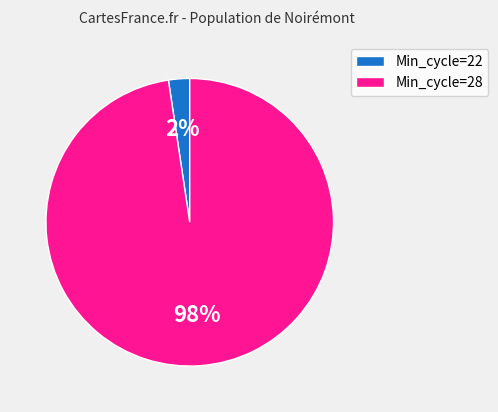

To the nearest percent, what is the average slice percentage?

50%